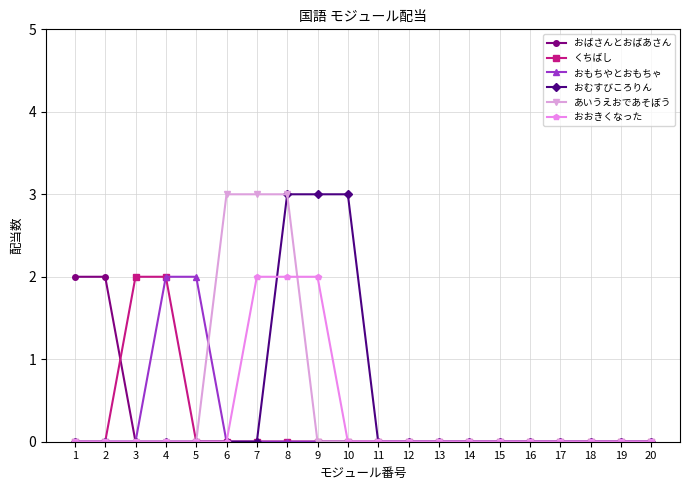

At which category is the sum across all series the highest?

8